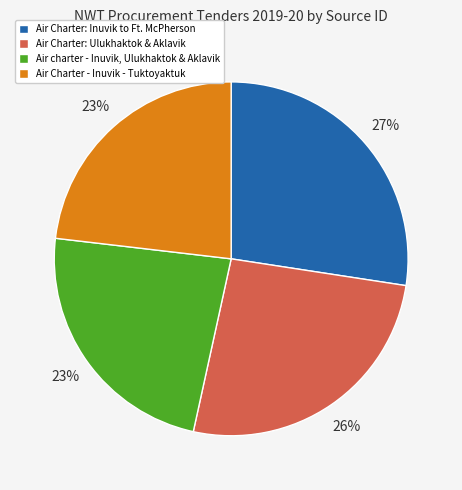

To the nearest percent, what is the average slice percentage?

25%